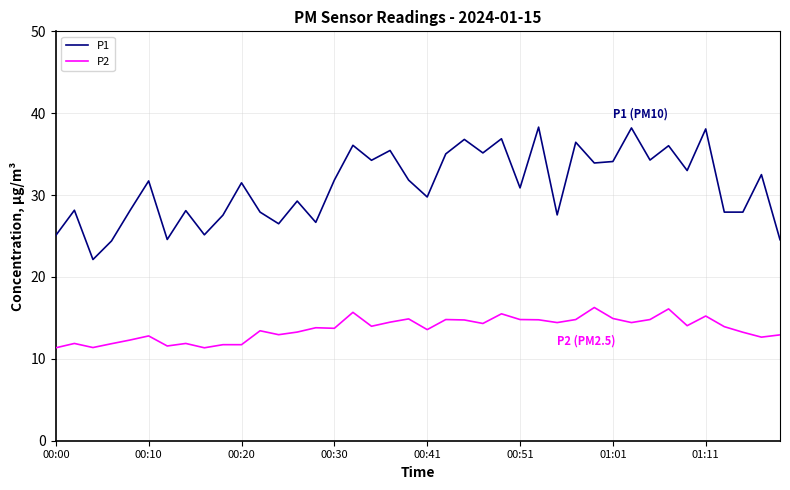

Does the chart have visible grid lines?

Yes